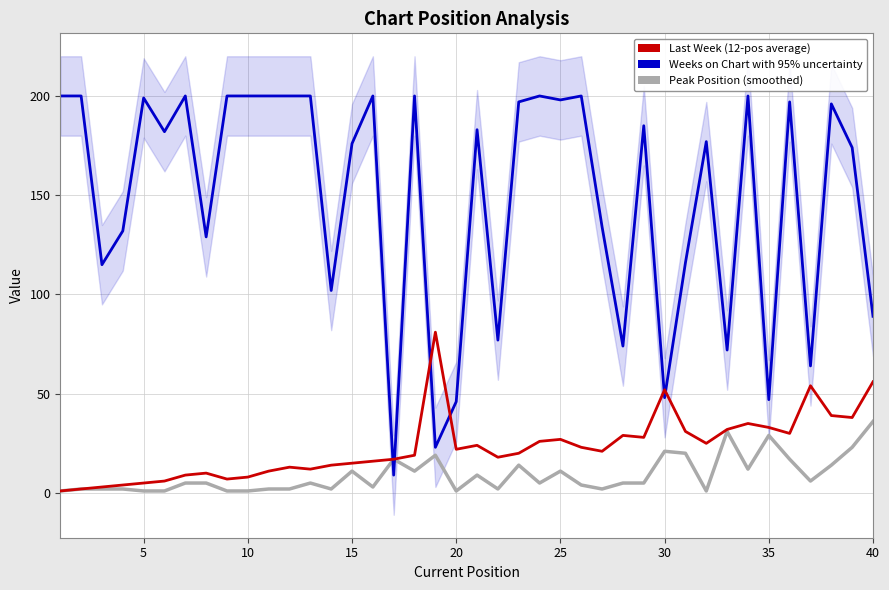

How many interior local valleys does the Weeks on Chart series have?

13